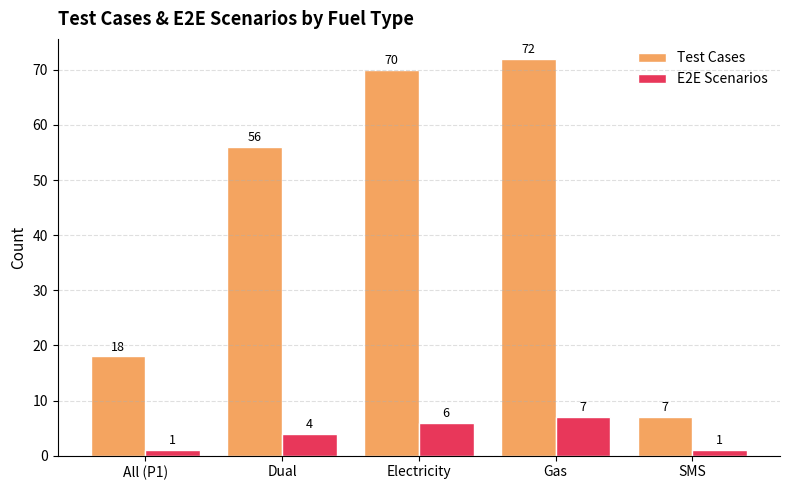

Reading left to right, extract all data points from this chart.

Test Cases: 18	56	70	72	7
E2E Scenarios: 1	4	6	7	1